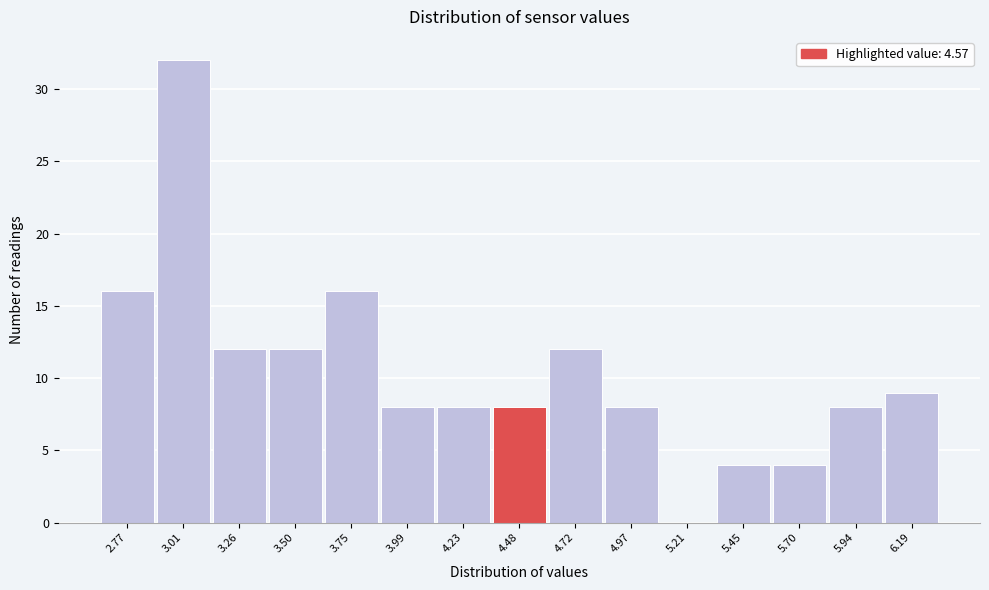

Reading left to right, transcribe all the data shown in this chart.

2.77=16	3.01=32	3.26=12	3.50=12	3.75=16	3.99=8	4.23=8	4.48=8	4.72=12	4.97=8	5.21=0	5.45=4	5.70=4	5.94=8	6.19=9